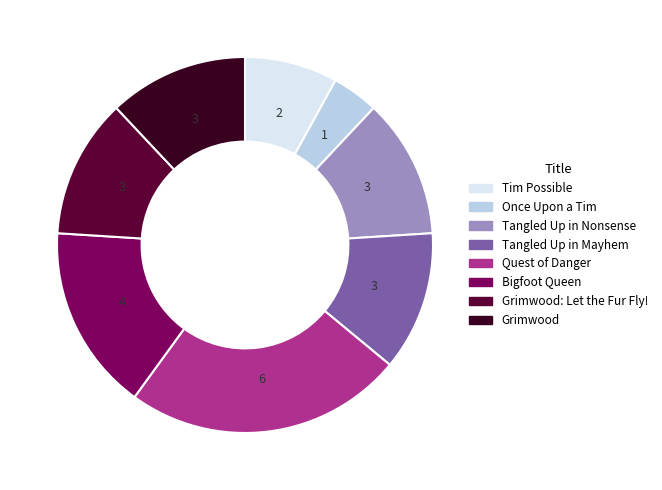

How many slices are in this pie chart?

8